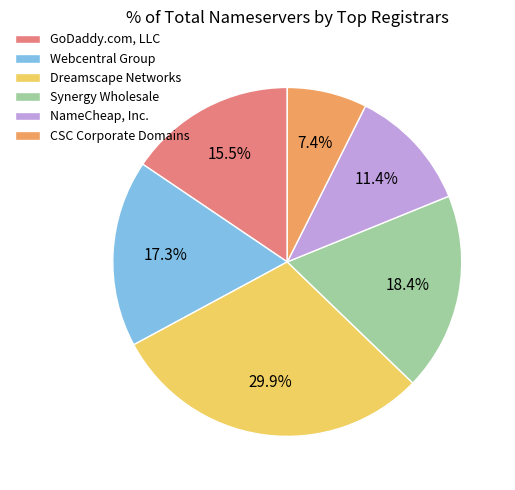

To the nearest percent, what portion does Dreamscape Networks represent?

30%